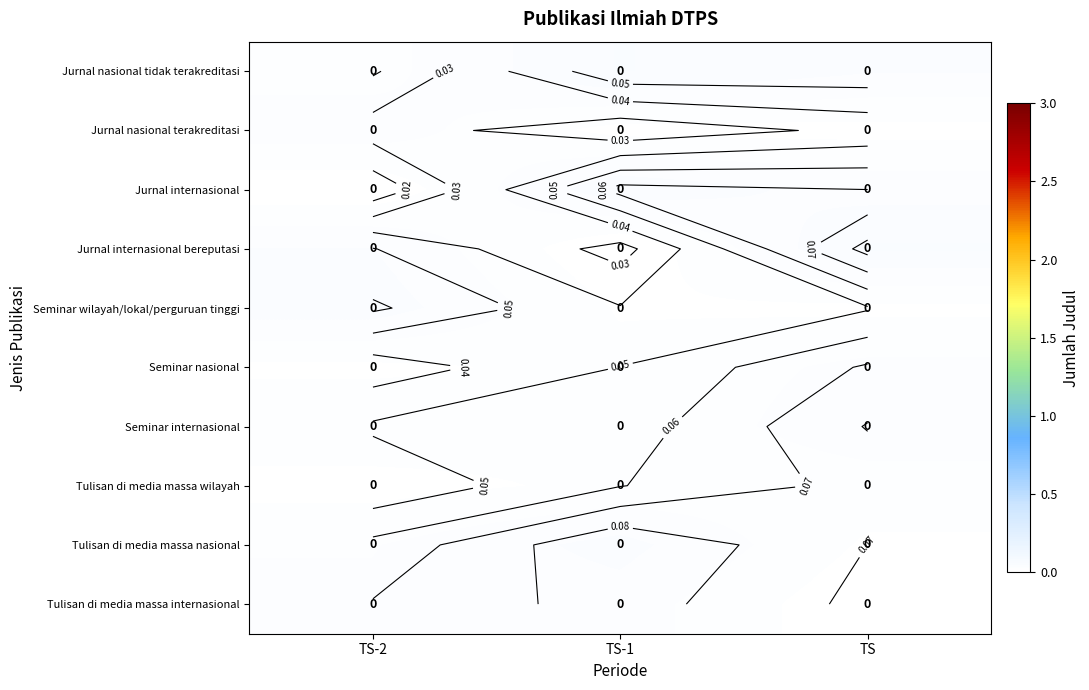

At how many categories does at least one series exceed 0?

3